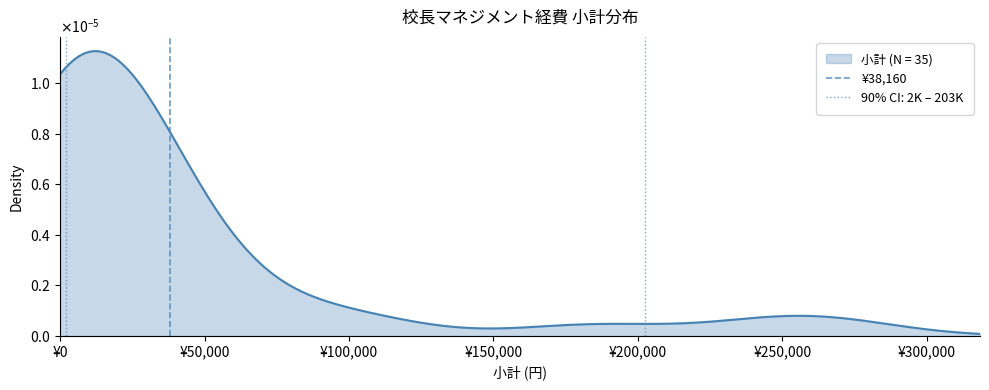

Count the values in the range 0 to 1.

2